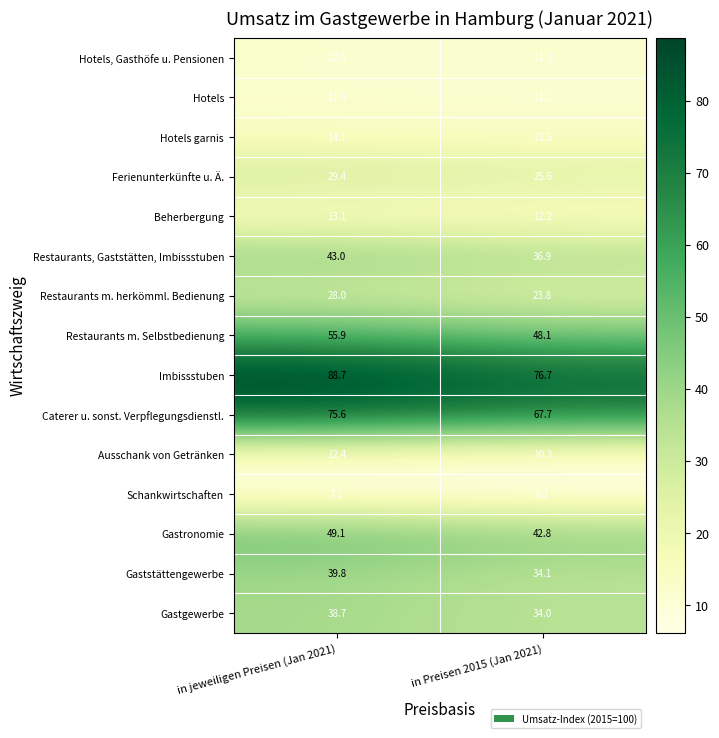

How many values in the Ausschank von Getränken series exceed 12?

1